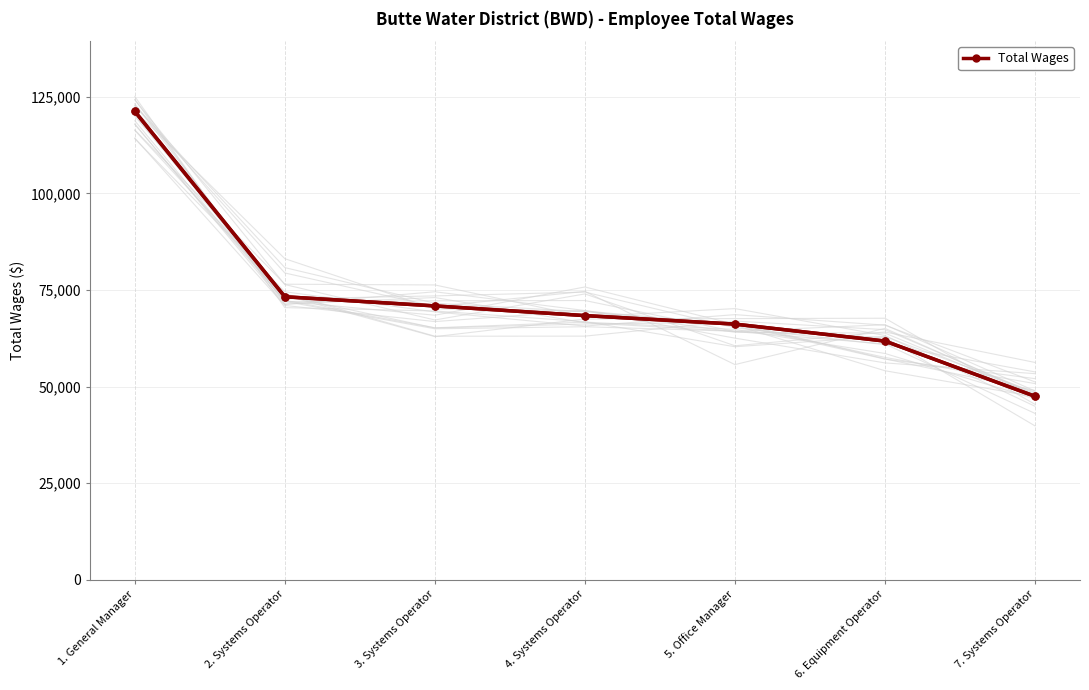

The chart shows a value of 73255 at 2. Systems Operator. True or false?

True